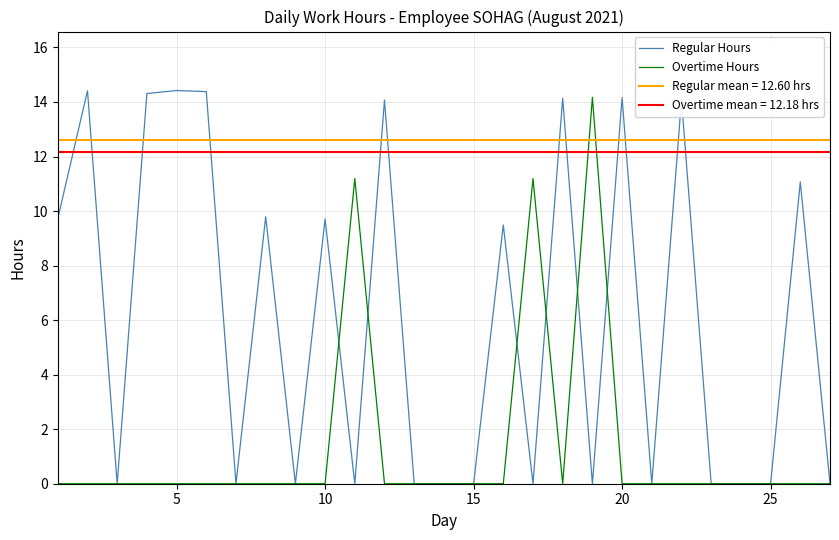

The value of Overtime Hours at 25 is 0.0. True or false?

True